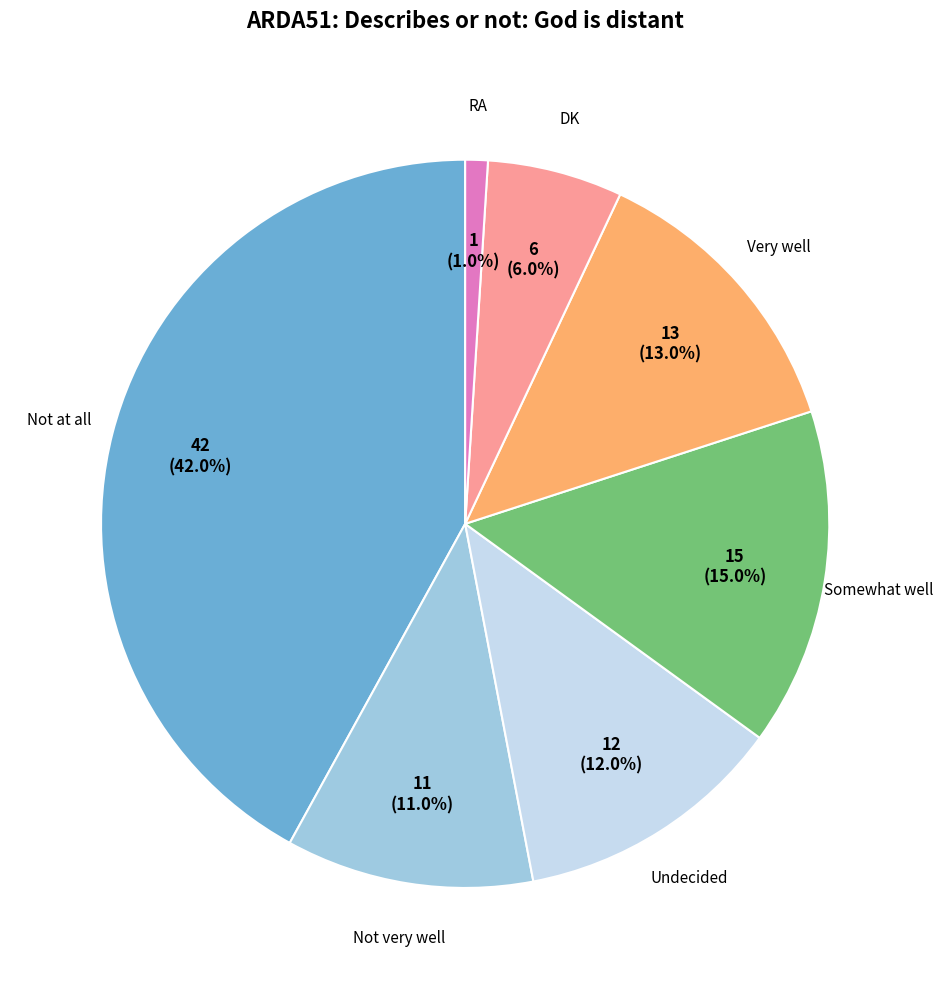

What is the total percentage of Not very well and Undecided?

23.0%